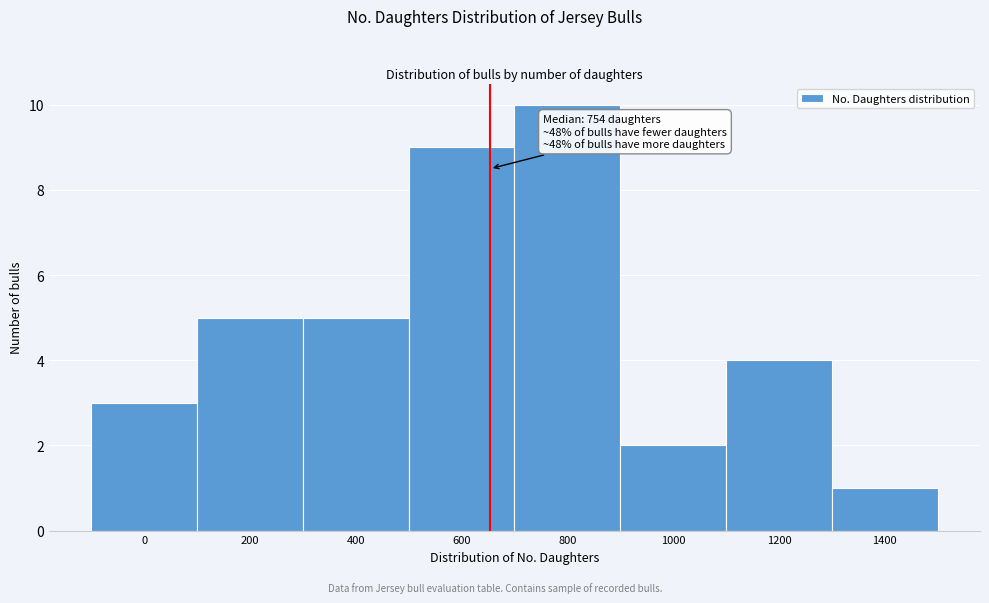

Reading left to right, transcribe all the data shown in this chart.

0=3	200=5	400=5	600=9	800=10	1000=2	1200=4	1400=1